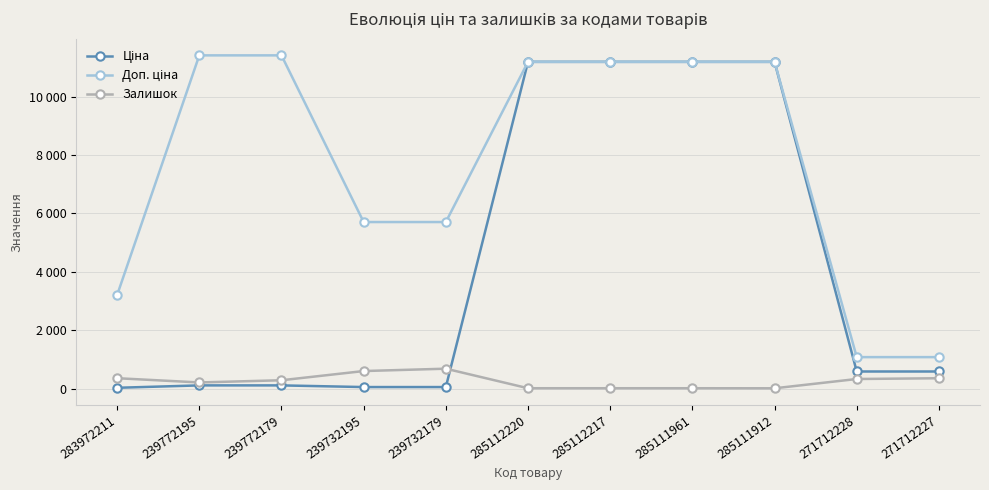

What is the average value of the Ціна series?

4209.7